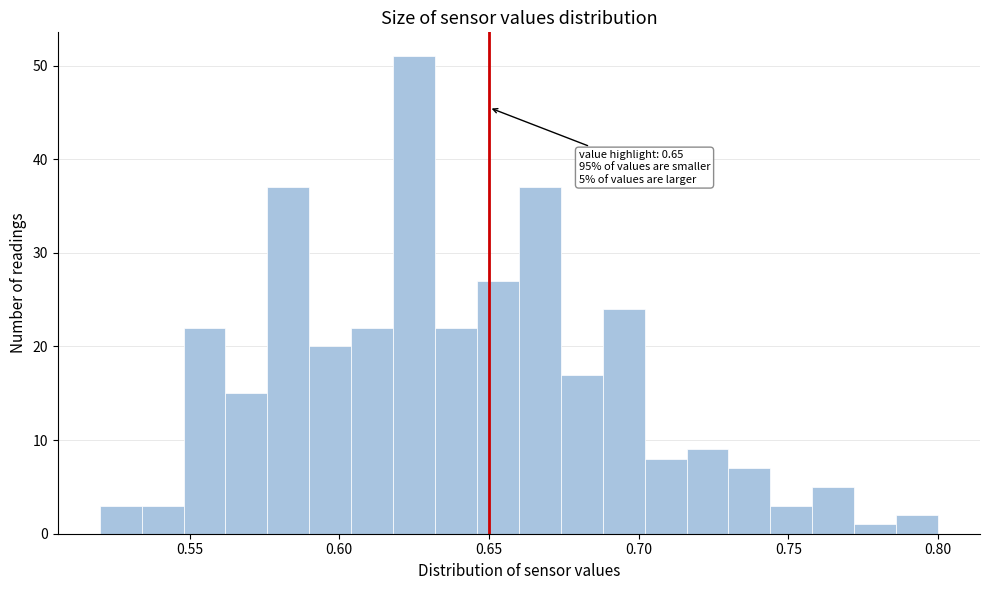

Read against the x-axis, roughly where is the centre of the tallest bar?

0.625